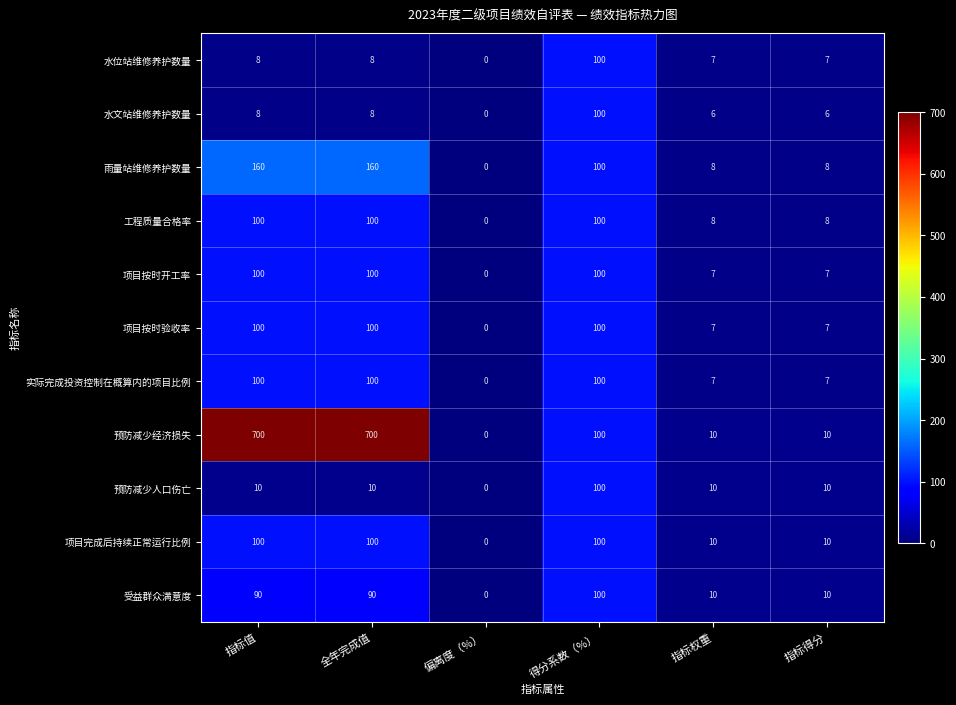

At which label does 受益群众满意度 reach its minimum?

偏离度（%）